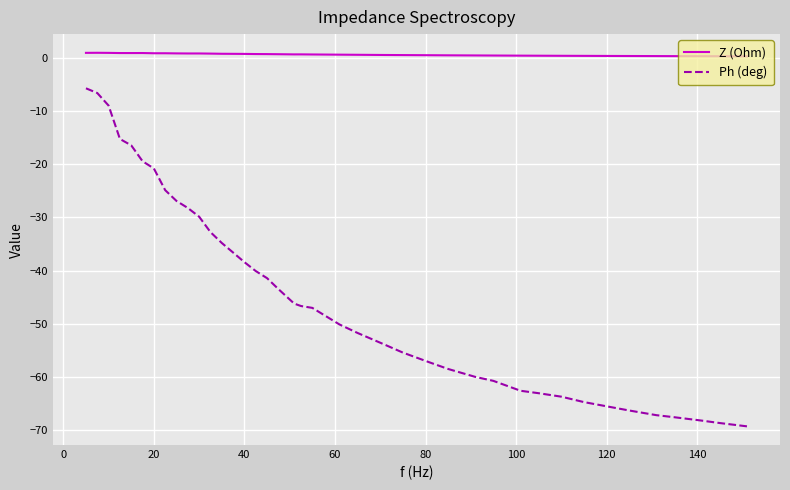

Which series has the largest range (max minus min)?

Ph (deg)